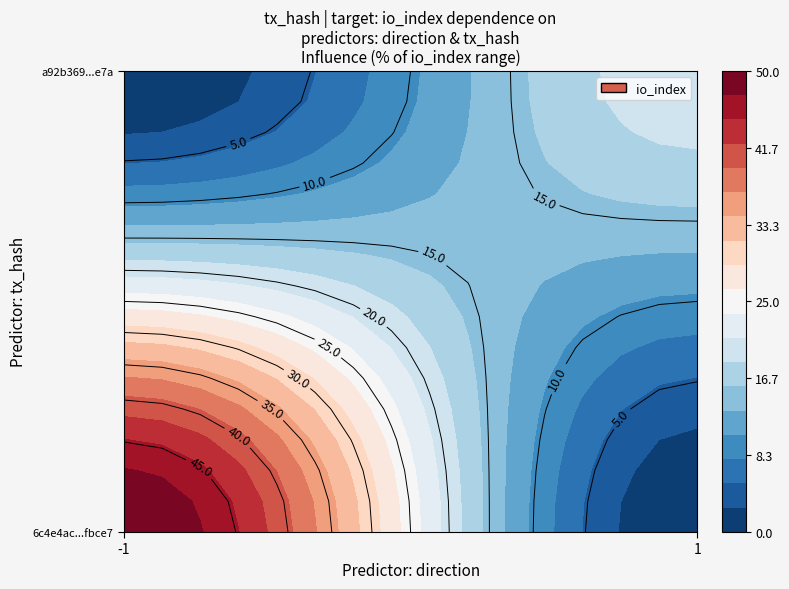

Rank the series by their maximum value, from lowest to highest.

a92b36932603064c1b93c181eecb91f02c06e7a, 6c4e4ac99d29fe465cac951ed124425b31fbce7